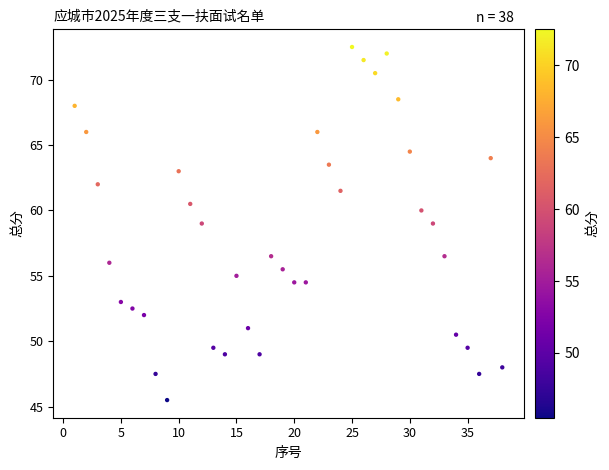

What is the range of Y values (max minus min)?

27.0